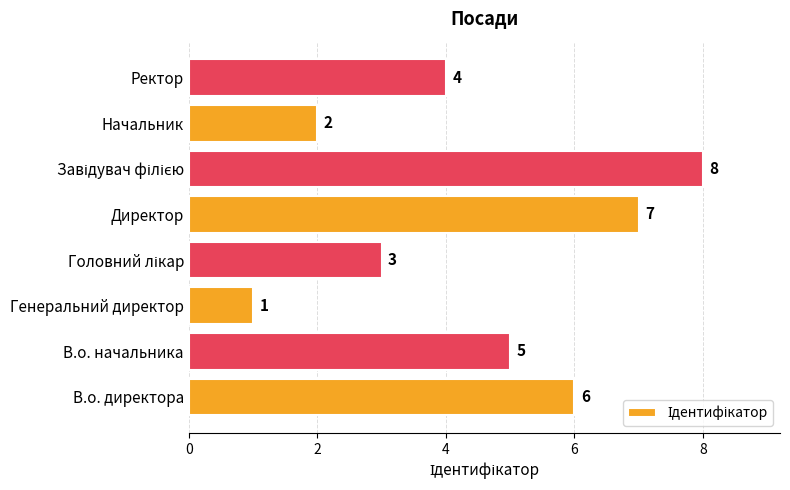

Where is the data nearest to the value 4?

Ректор